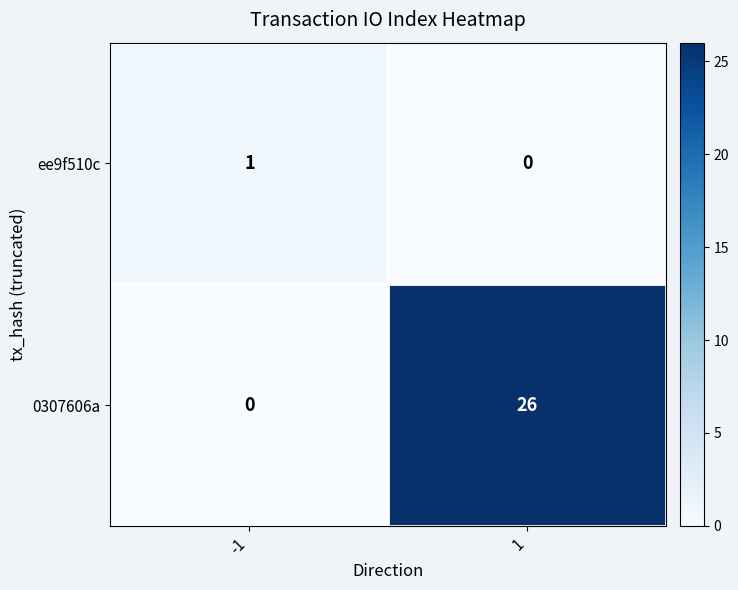

The value of 0307606a at 1 is 26. True or false?

True